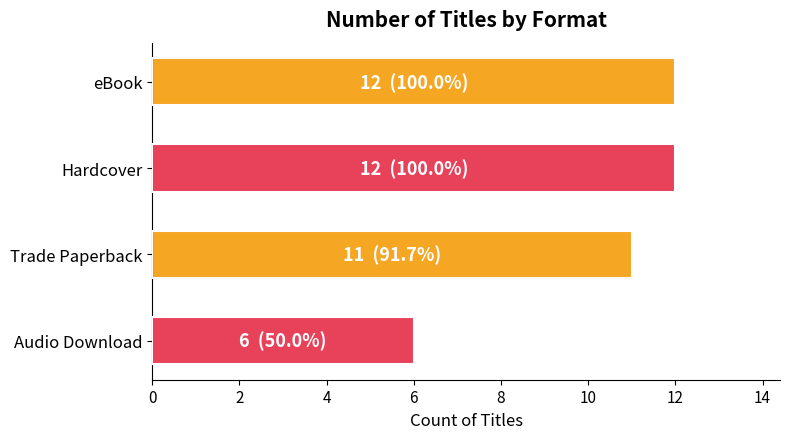

Count the number of data series in this chart.

1